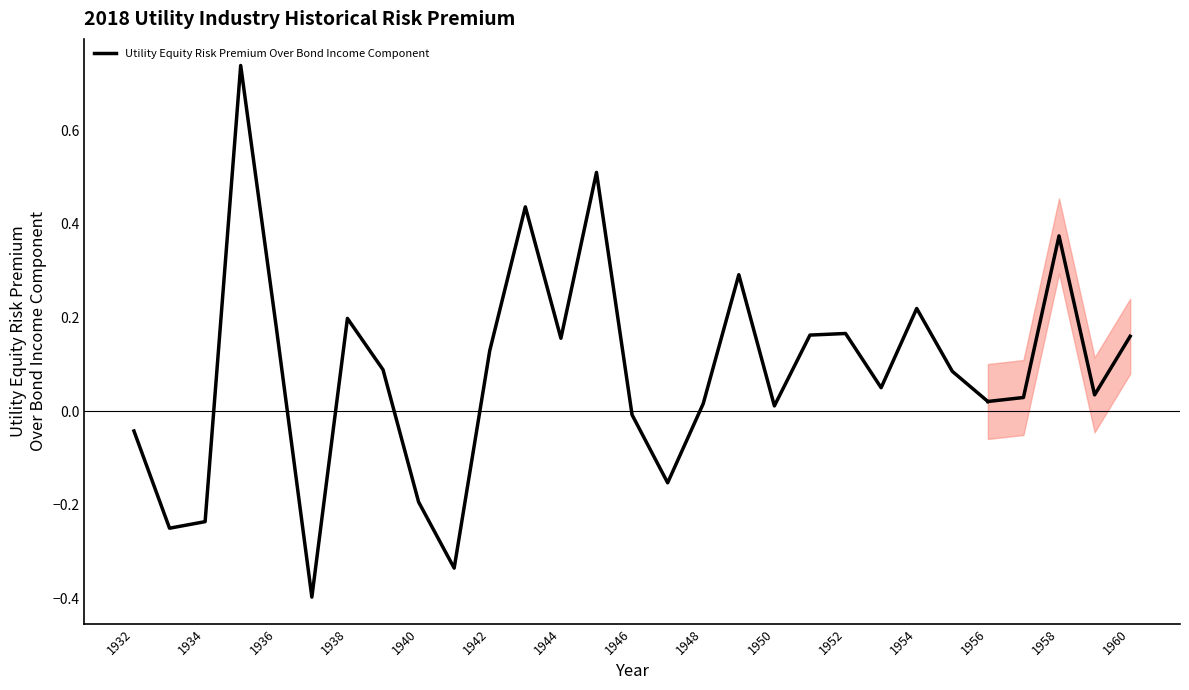

What is the difference between the second highest and minimum values?

0.9